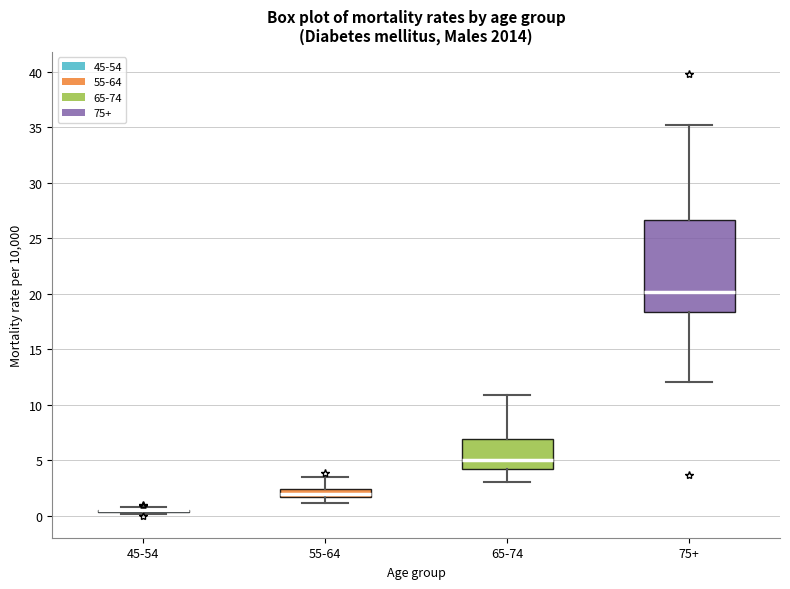

Where does the median line of the box for 55-64 sit on the y-axis? The values are not printed on the chart, so give them approximately, as read against the axis.

2.0